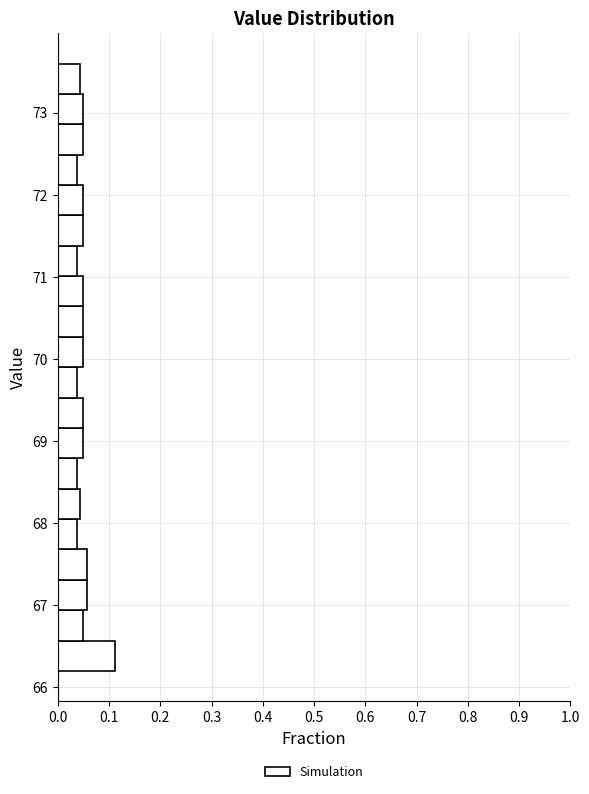

Around what value on the y-axis is the longest bar? Give the approximate position of its centre, as read against the axis.

66.4